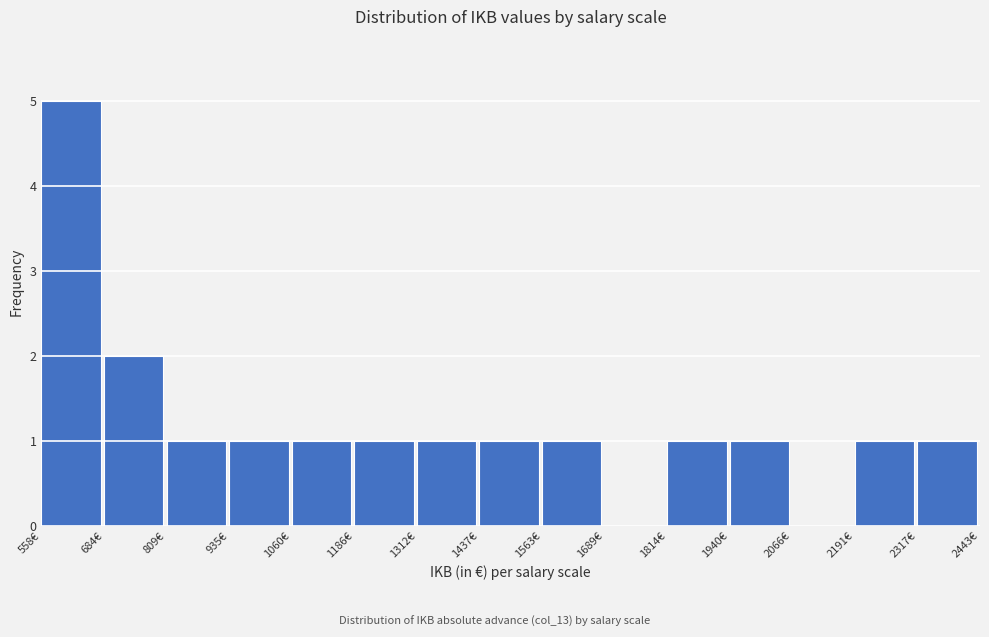

Reading left to right, transcribe this chart: for each bar, give the range it covers on the x-axis and its height. Neither the bar edges nor the heights are printed on the chart, so give them approximately, as read against the axes.

560 to 680: 5
680 to 800: 2
800 to 940: 1
940 to 1060: 1
1060 to 1180: 1
1180 to 1320: 1
1320 to 1440: 1
1440 to 1560: 1
1560 to 1680: 1
1680 to 1820: 0
1820 to 1940: 1
1940 to 2060: 1
2060 to 2200: 0
2200 to 2320: 1
2320 to 2440: 1